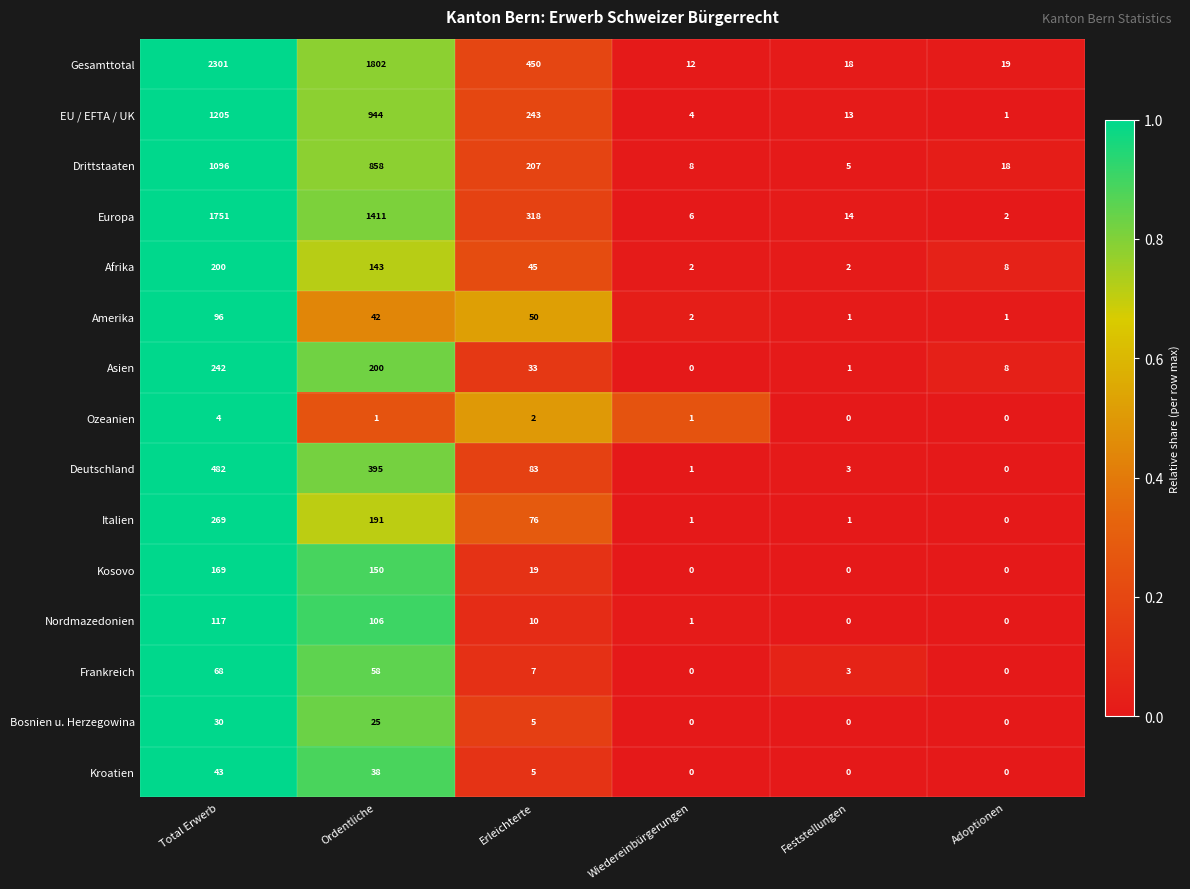

How many values in Kosovo are above zero?

3